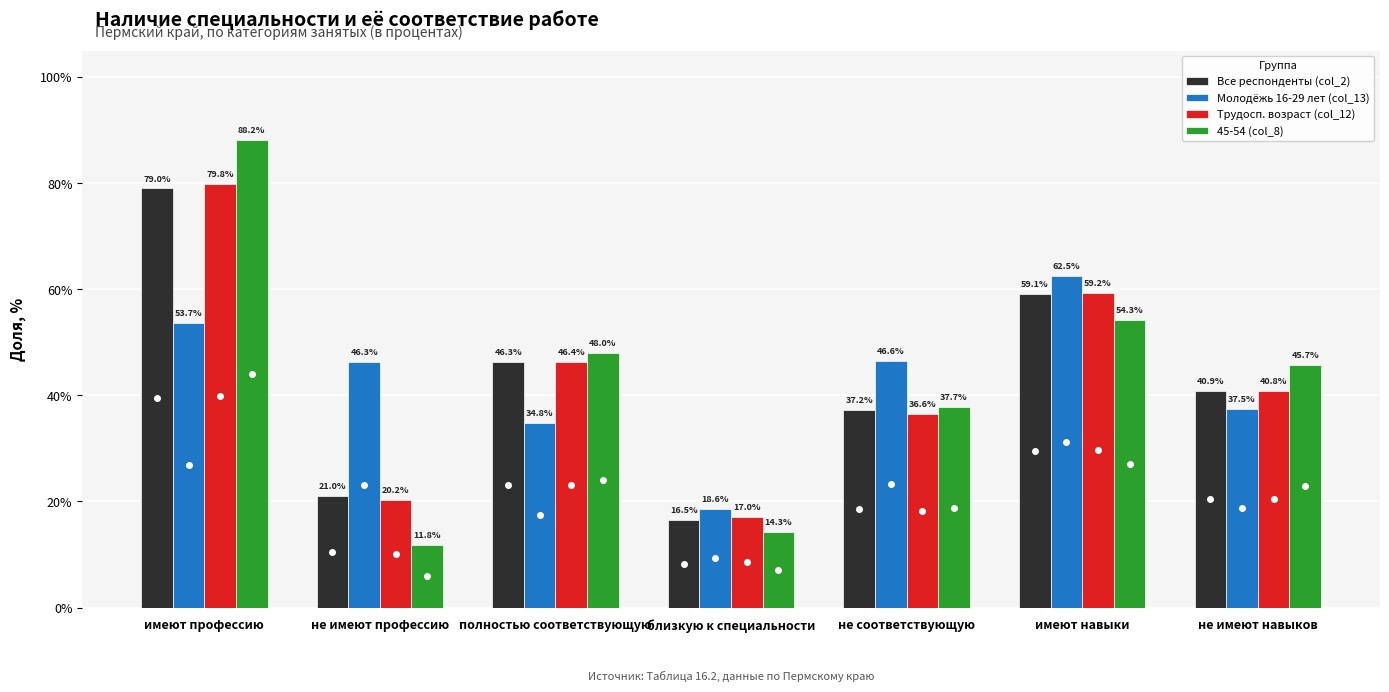

What is the approximate value of 45-54 (col_8) at не соответствующую?

37.7